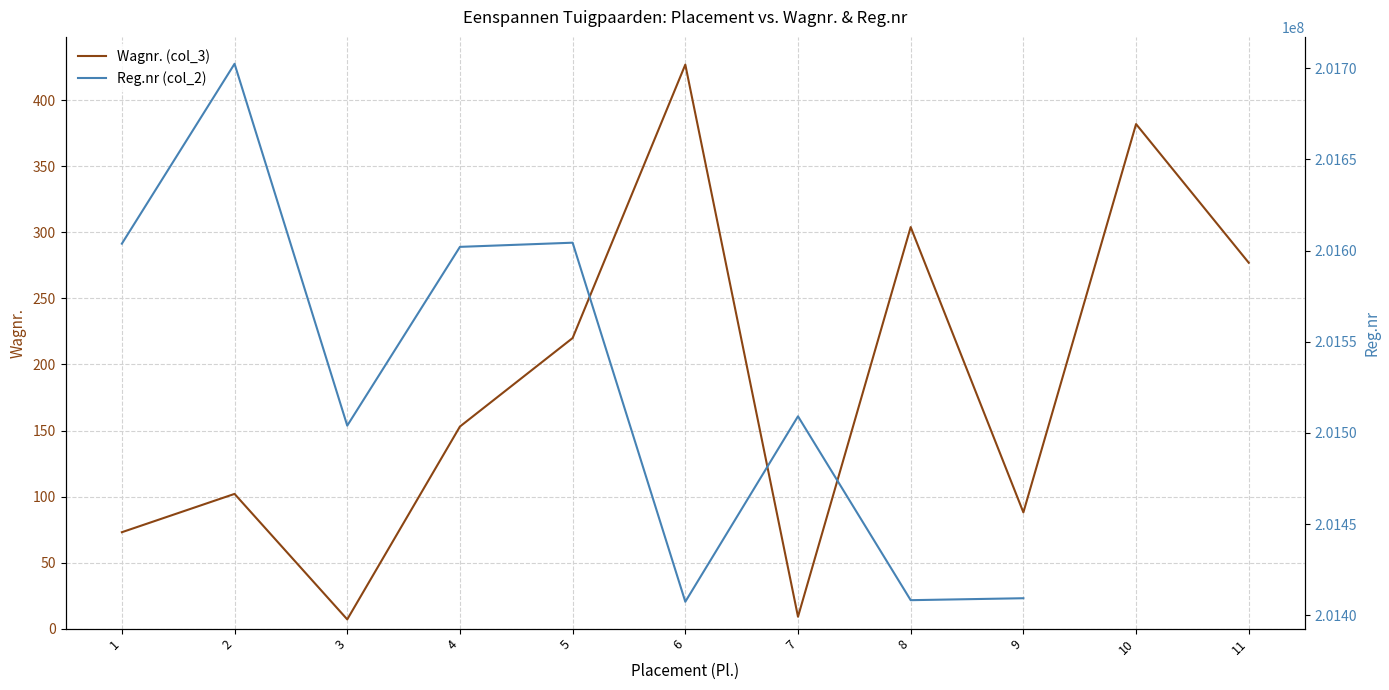

List the labels in order of Wagnr. (col_3) value, smallest first.

3, 7, 1, 9, 2, 4, 5, 11, 8, 10, 6